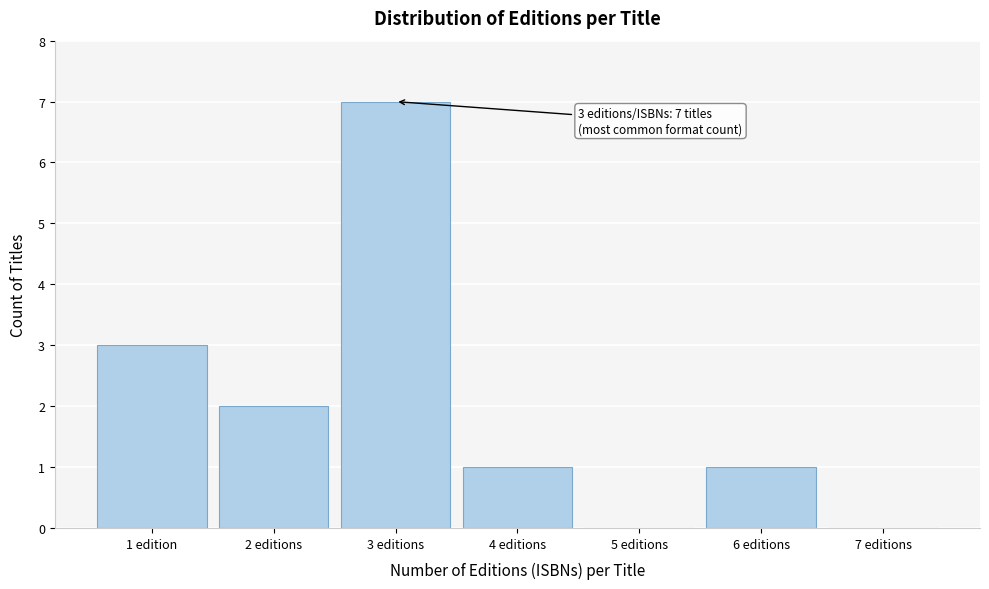

Reading right to left, transcribe all the data shown in this chart.

7 editions=0	6 editions=1	5 editions=0	4 editions=1	3 editions=7	2 editions=2	1 edition=3